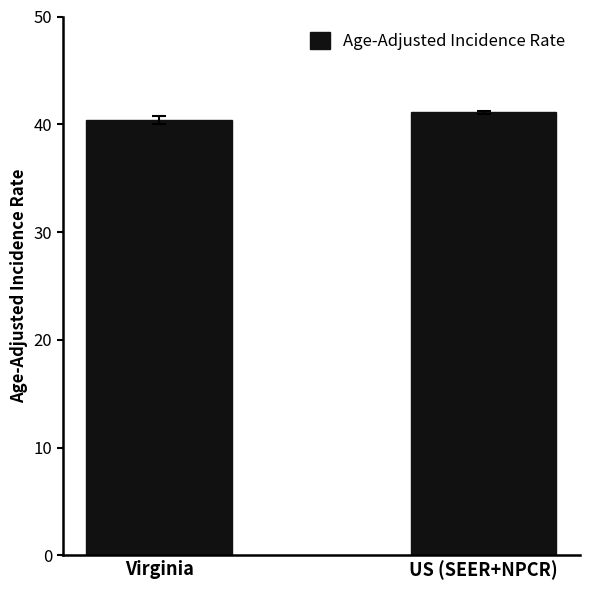

Where does the data first go above 41?

US (SEER+NPCR)